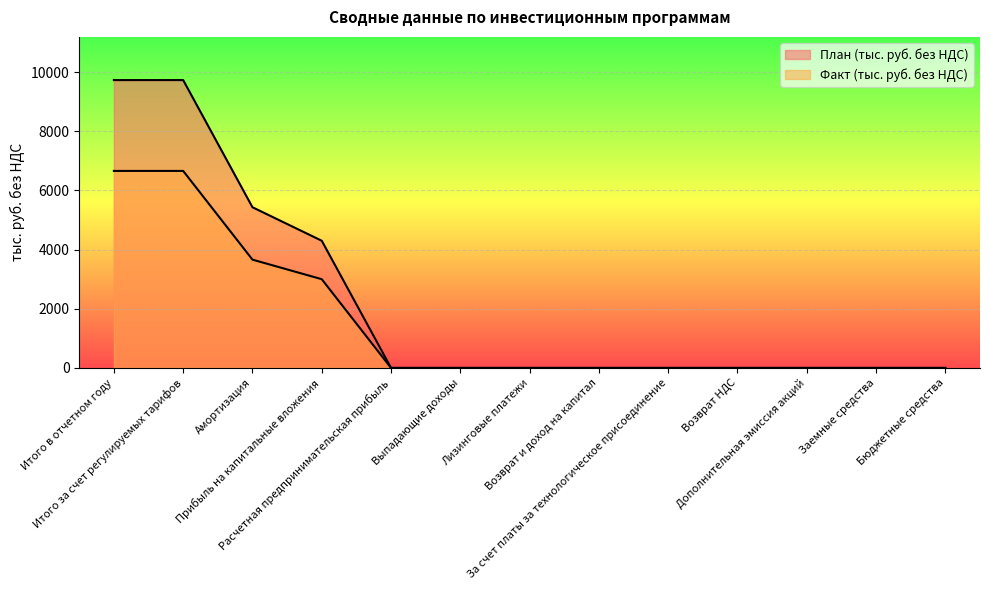

Which label corresponds to the largest value in the chart?

Итого в отчетном году